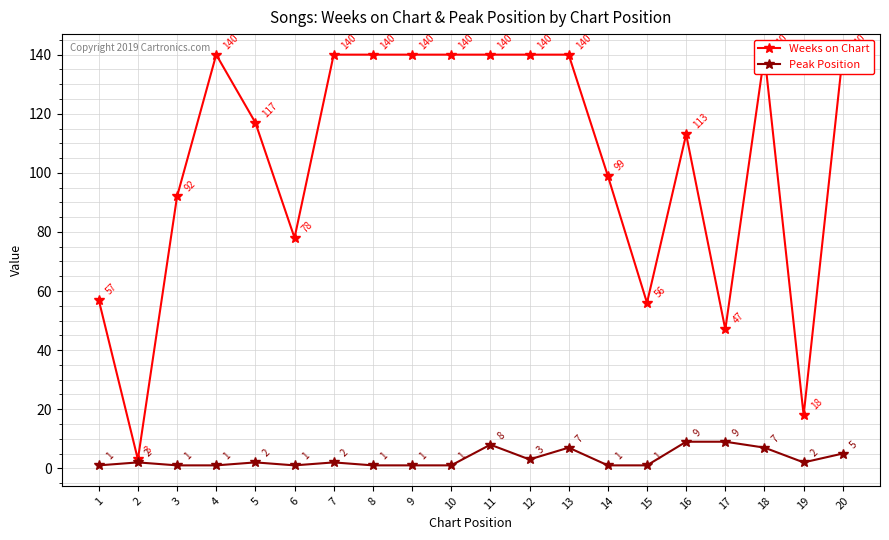

What is the minimum value shown in the chart?

1